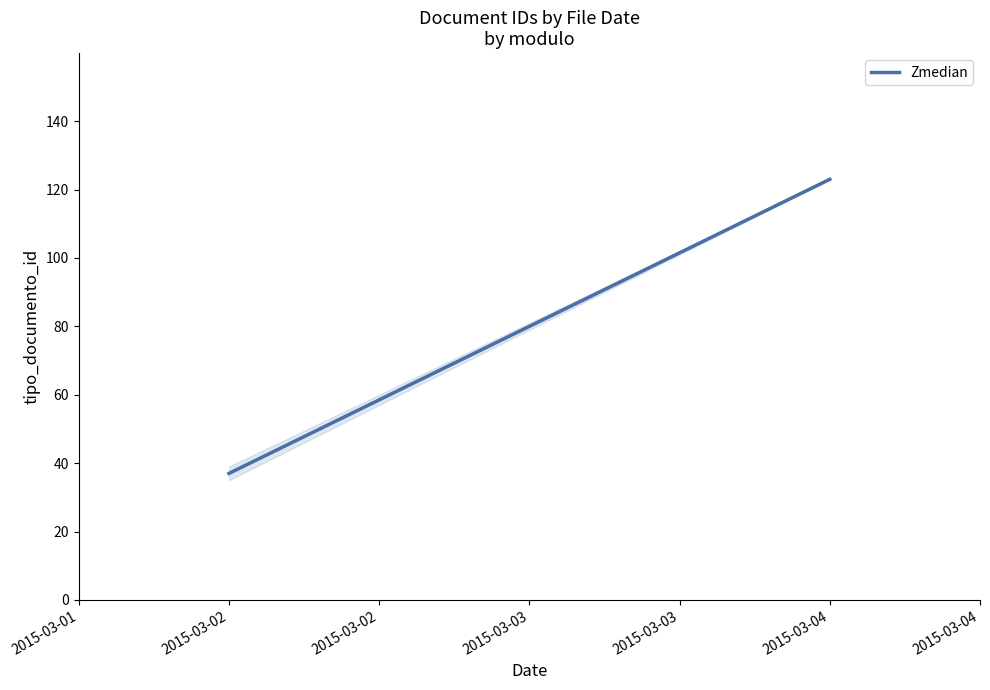

How many data points does each series have?

2